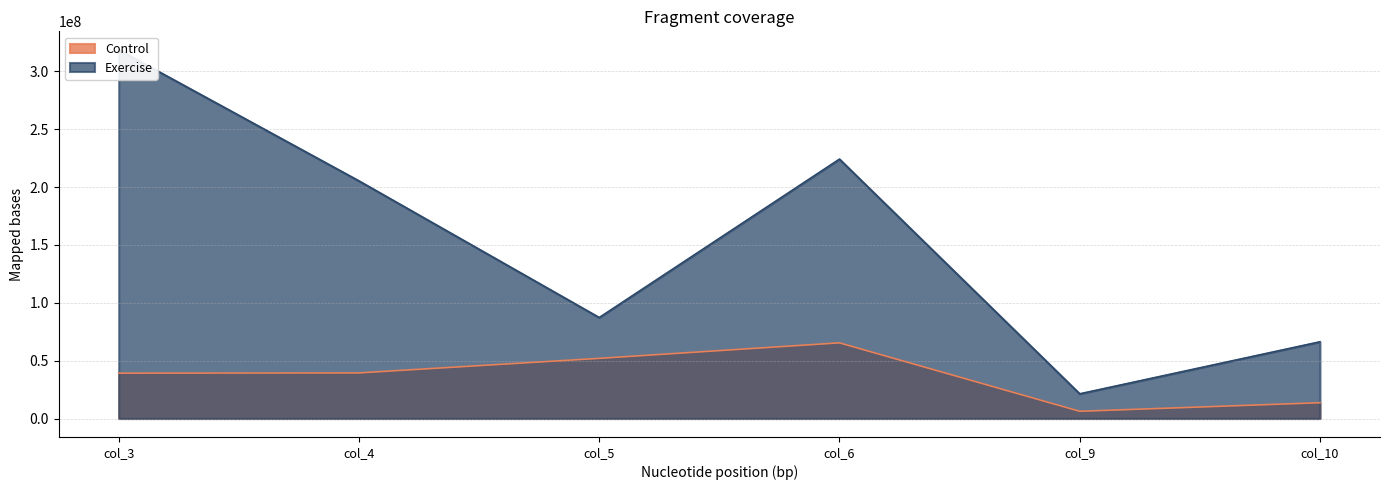

Is the value of Control at col_3 greater than the value of Exercise at col_10?

No